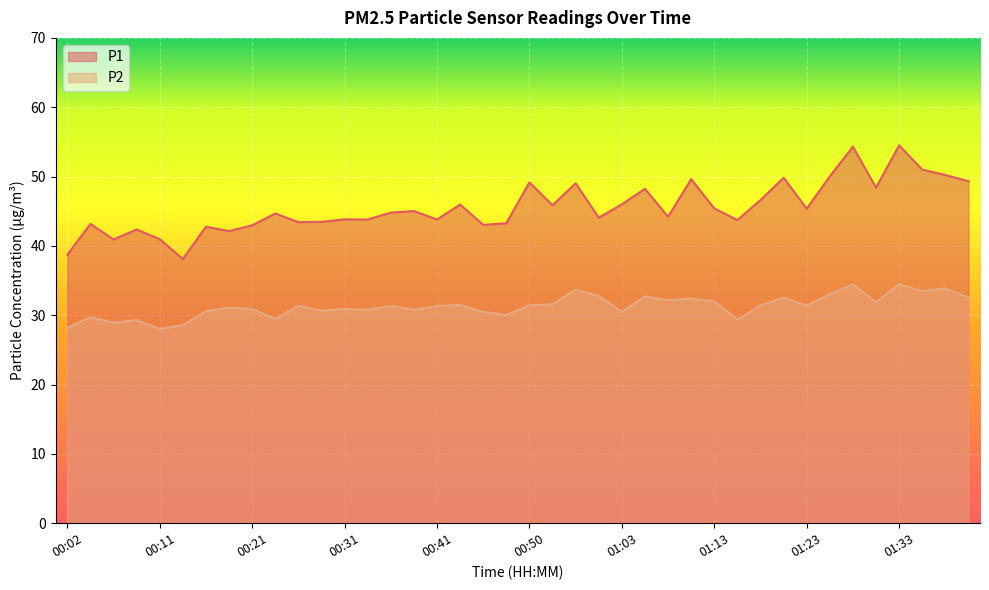

Which series has the largest range (max minus min)?

P1